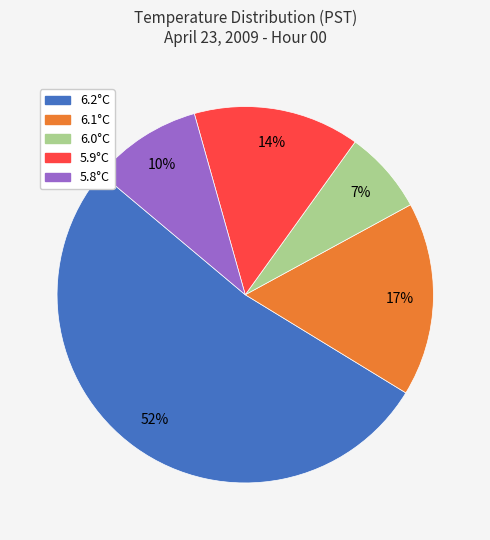

Count the number of slices in the pie.

5